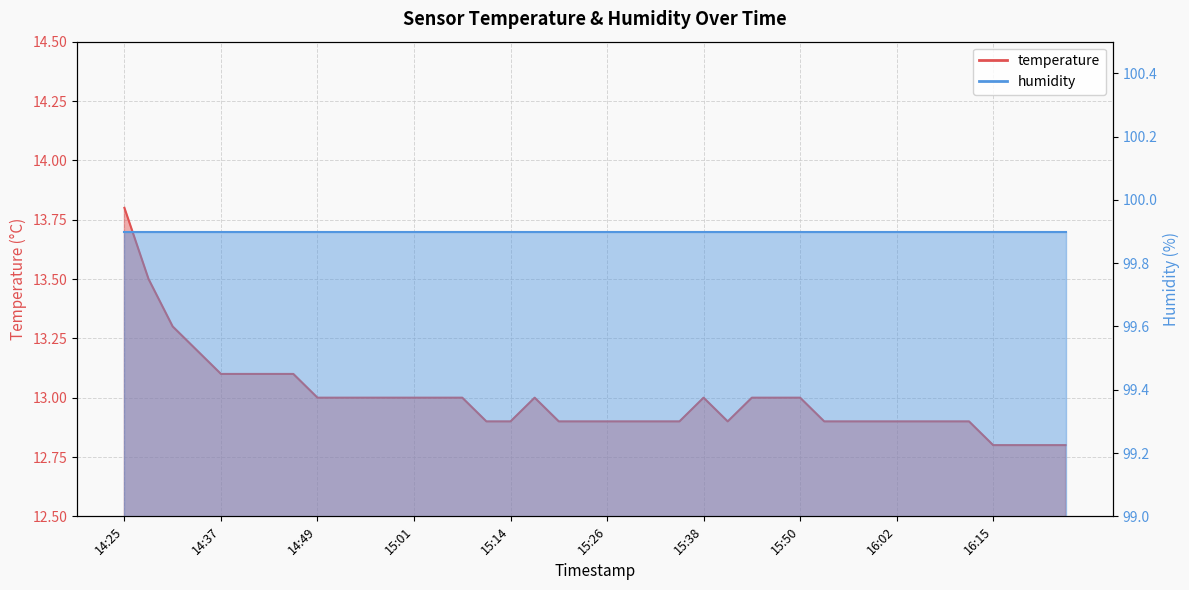

Is it true that the value at 14:34 is 4.9?

False